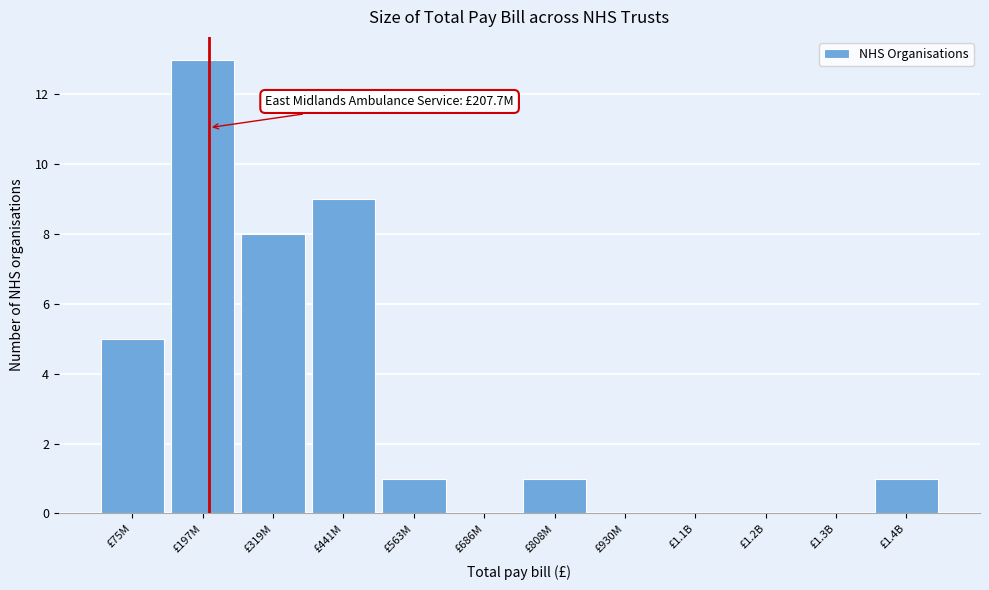

Reading left to right, what are all the values shown in this chart?

£75M=5	£197M=13	£319M=8	£441M=9	£563M=1	£686M=0	£808M=1	£930M=0	£1.1B=0	£1.2B=0	£1.3B=0	£1.4B=1